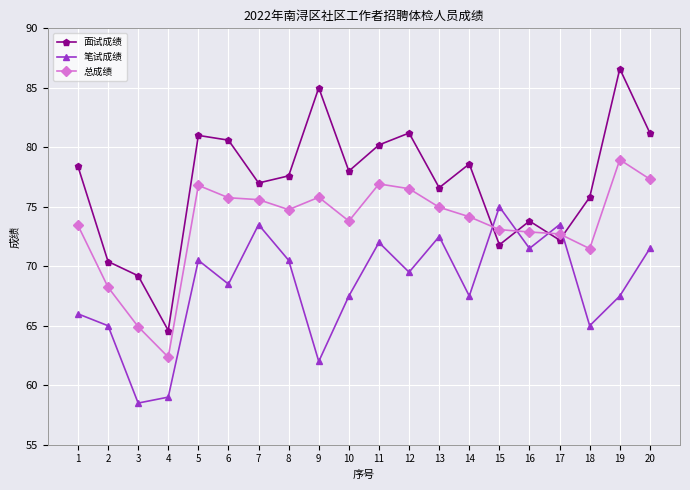

List the series in order of their overall mean, lowest first.

笔试成绩, 总成绩, 面试成绩